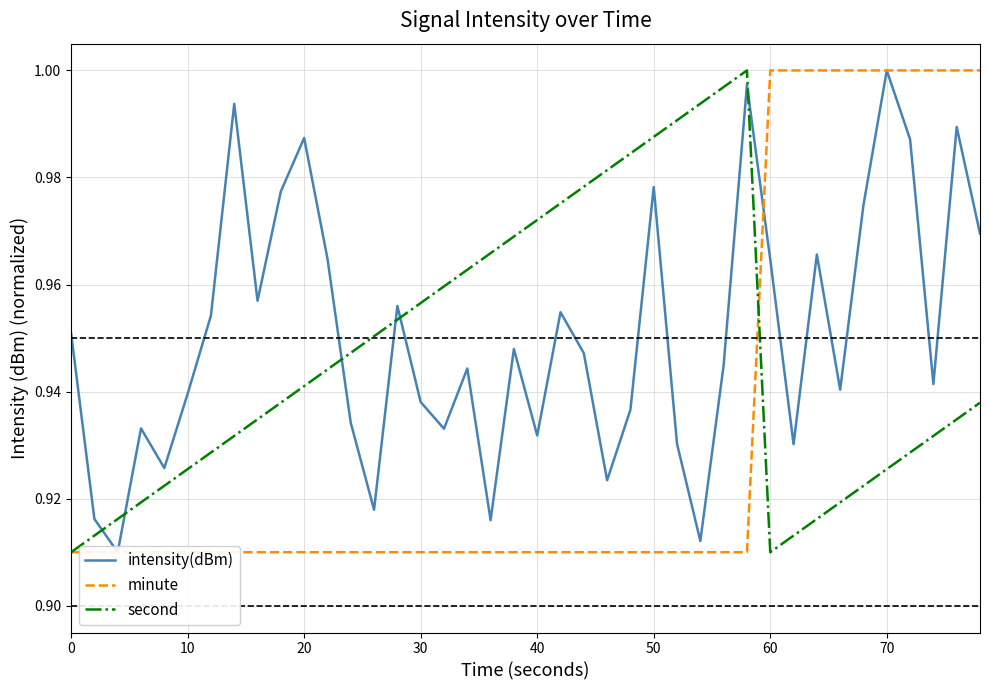

Rank the series by their average value, from lowest to highest.

minute, second, intensity(dBm)